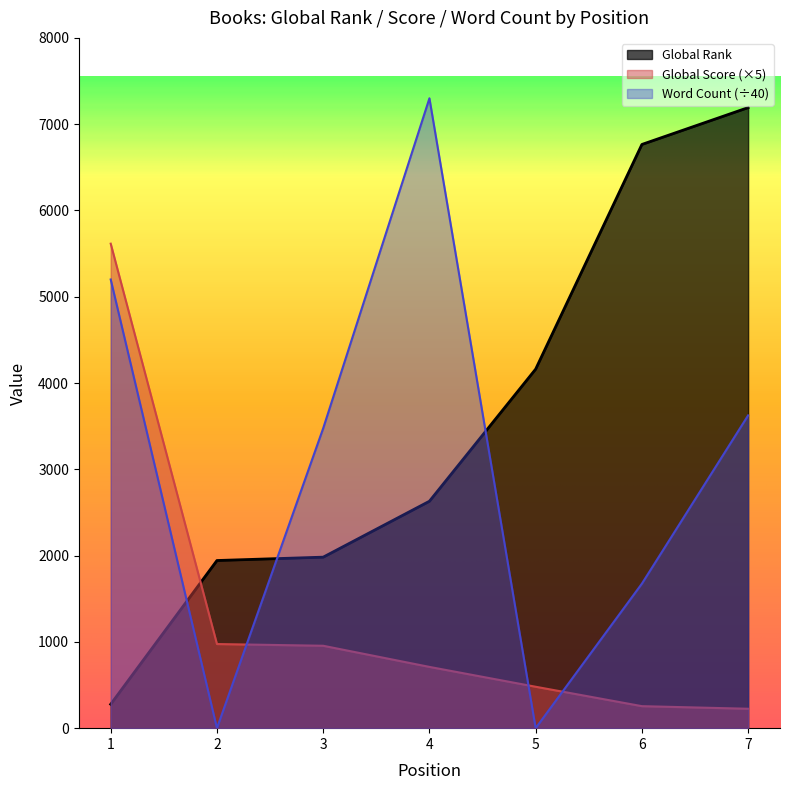

At which category is the sum across all series the highest?

1